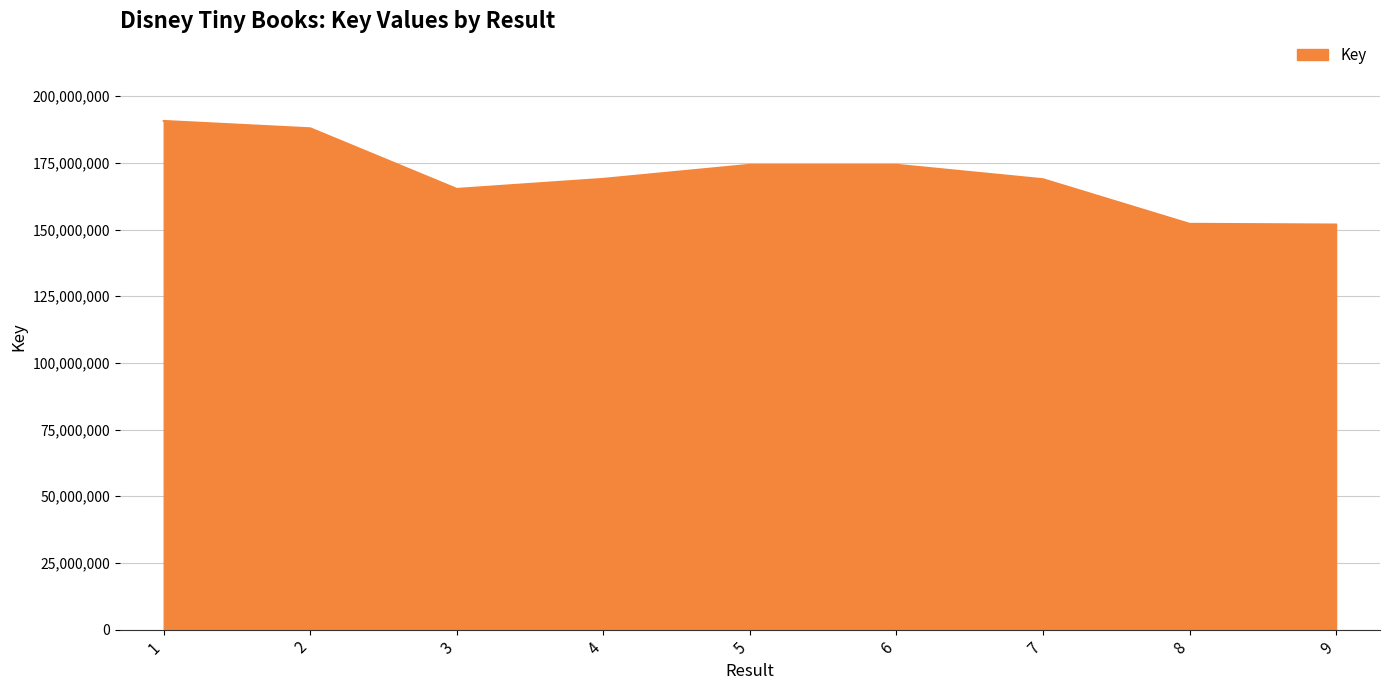

What value does the data have at 9?

151890763